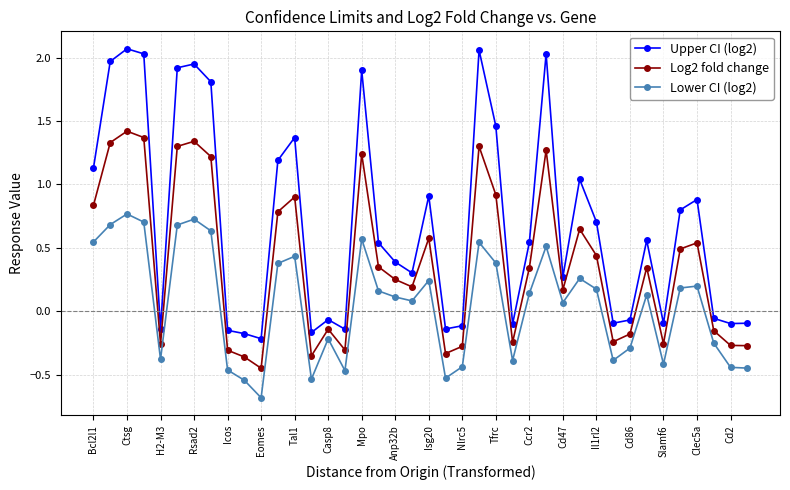

Which series has the largest total across all categories?

Upper CI (log2)